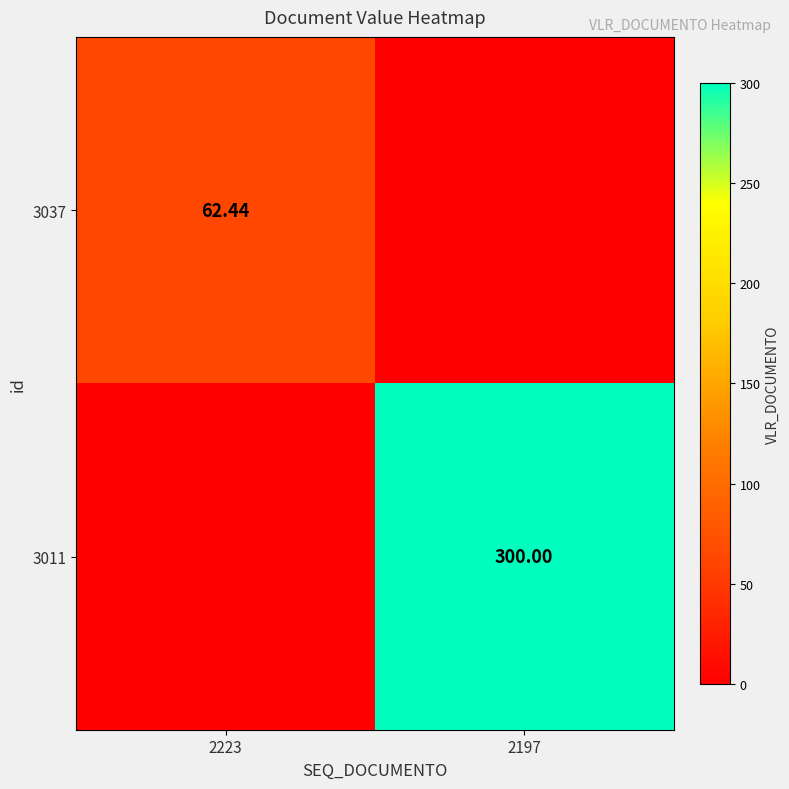

Read the 3011 value at 2197.

300.0